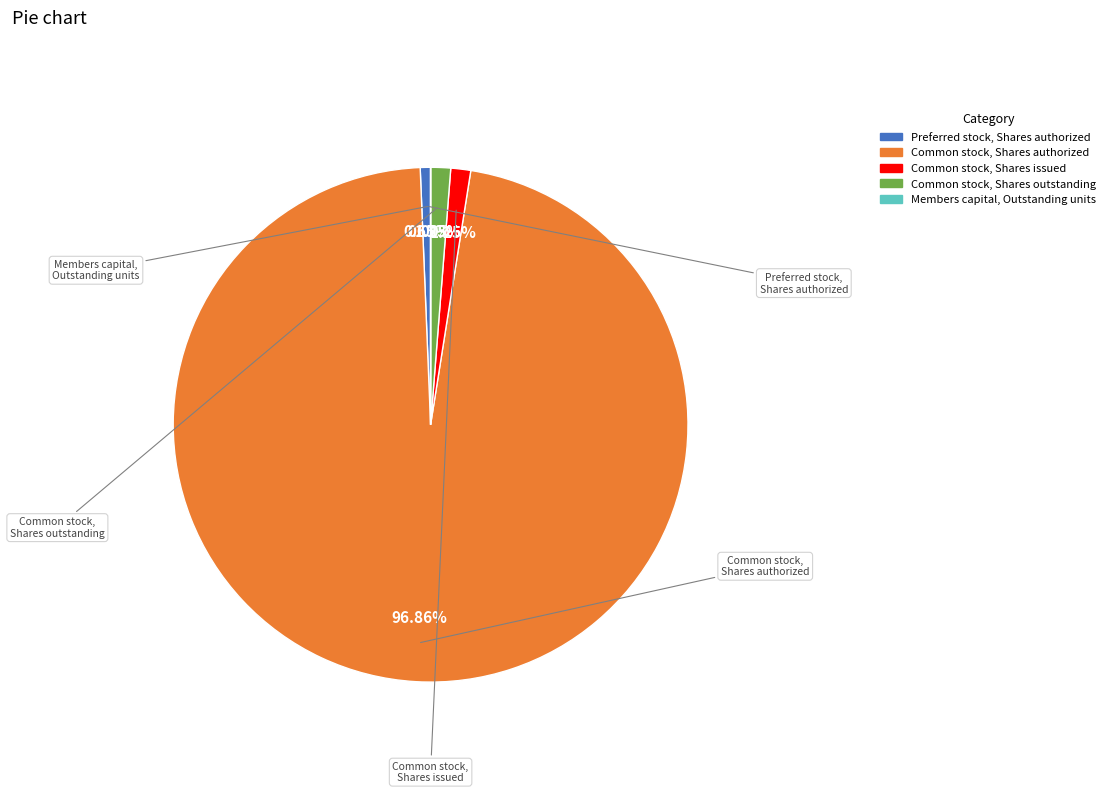

Does Common stock, Shares issued account for over 50% of the chart?

No